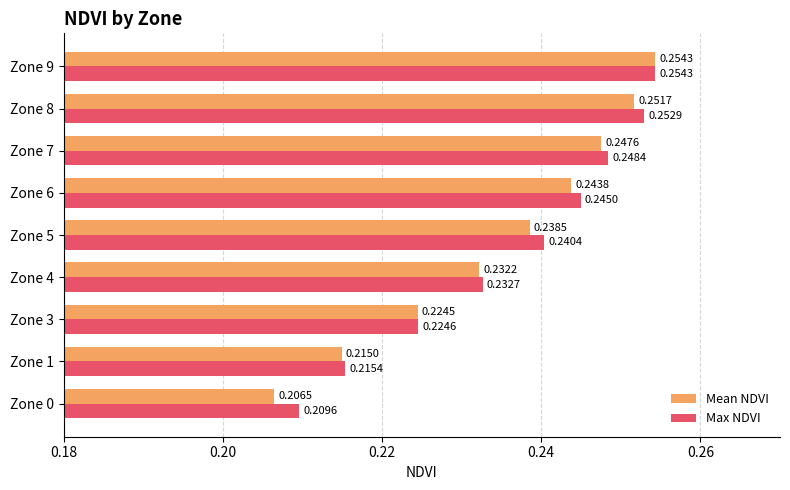

Between Zone 0 and Zone 7, which series saw the biggest shift?

Mean NDVI